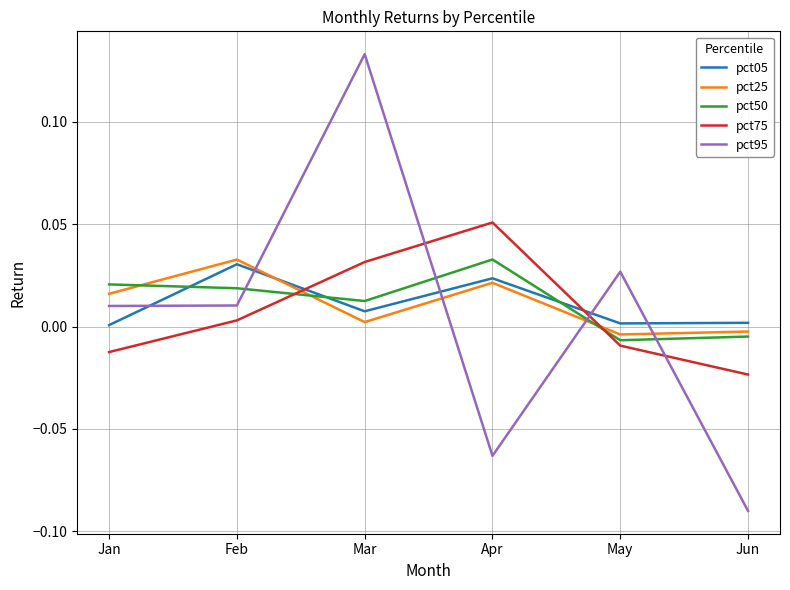

True or false: pct50 and pct95 cross at least once.

True